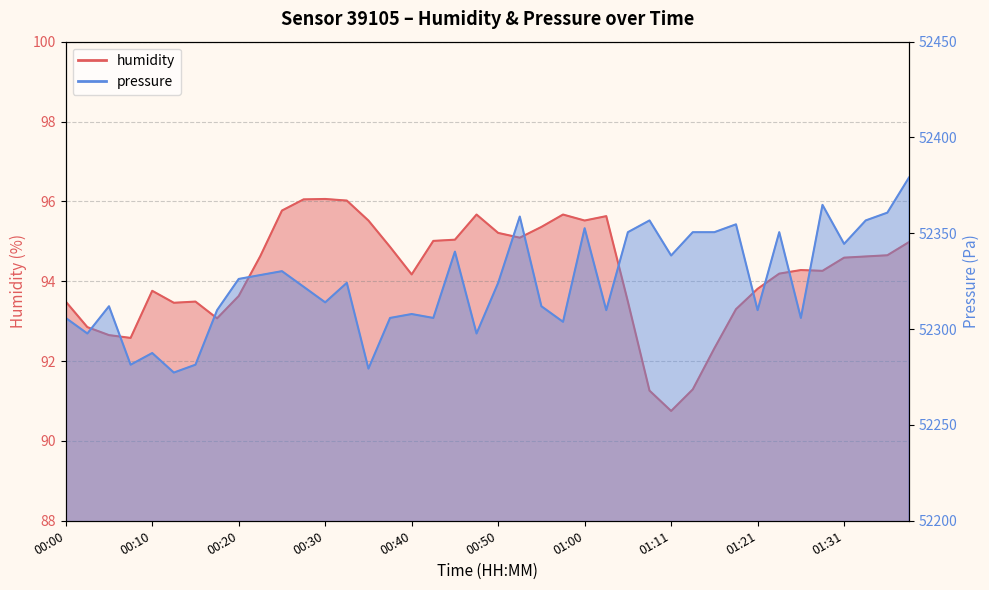

What is the spread (max minus min) of values at 00:00?

52212.3